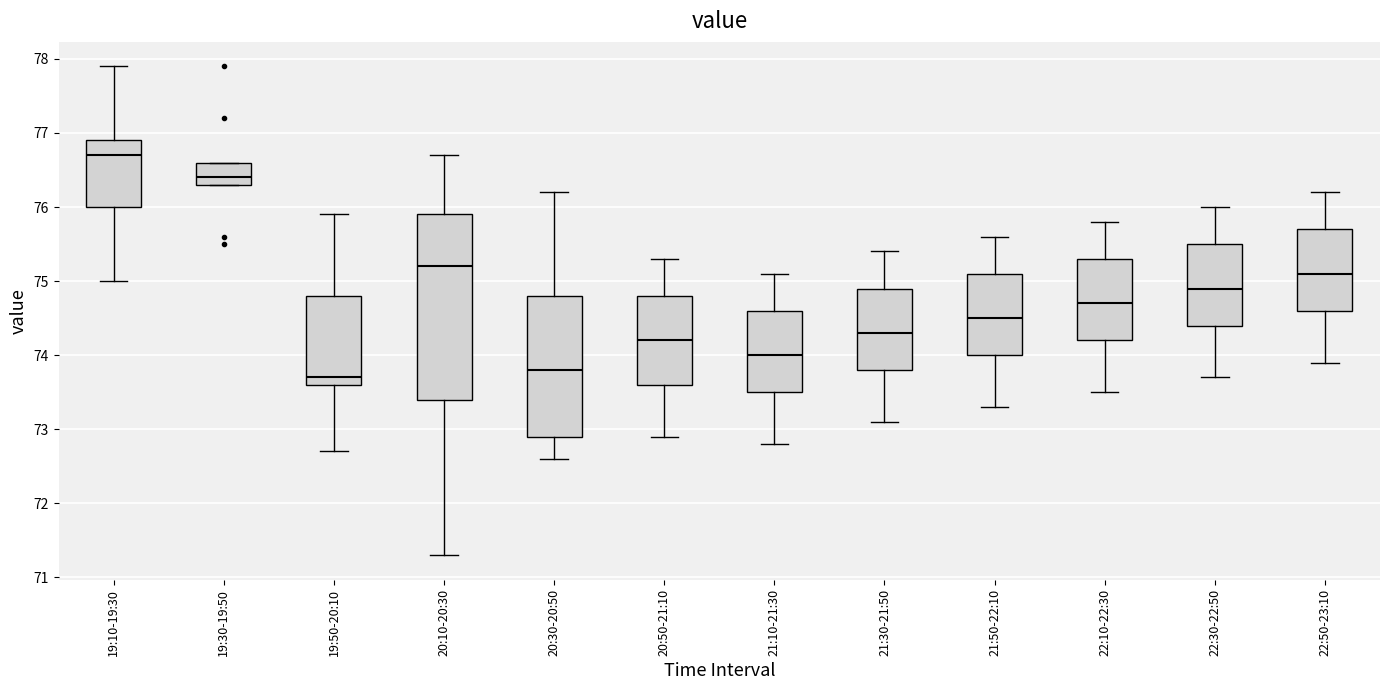

Where is the upper edge of the box for 19:50-20:10 on the y-axis? The values are not printed on the chart, so give them approximately, as read against the axis.

74.8